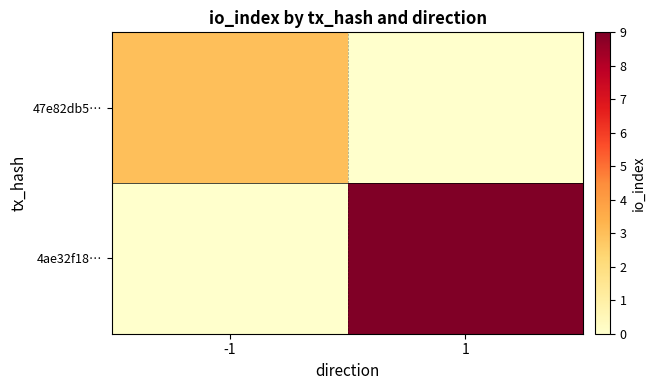

Reading left to right, extract all data points from this chart.

47e82db5…: -1=3	1=0
4ae32f18…: -1=0	1=9